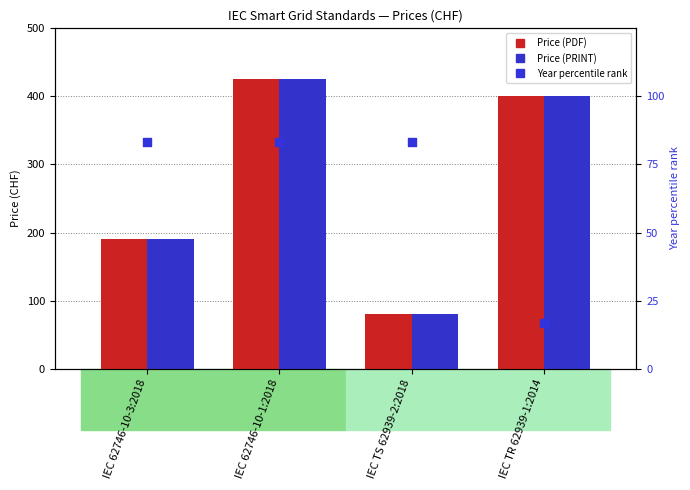

What is the total value across all series at IEC 62746-10-1:2018?

933.3